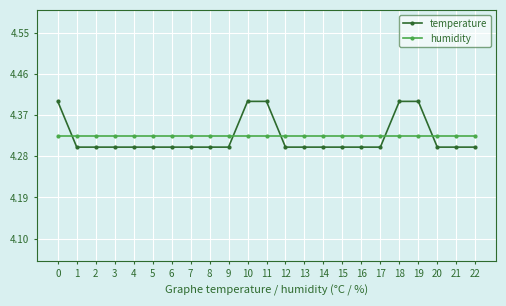

What are all the series names shown in the legend?

temperature, humidity